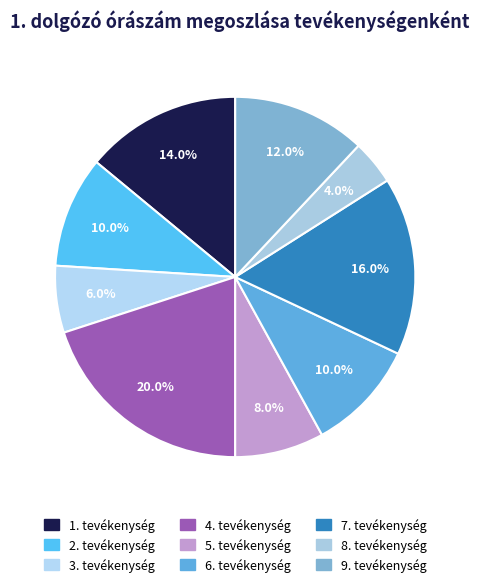

How many slices are in this pie chart?

9